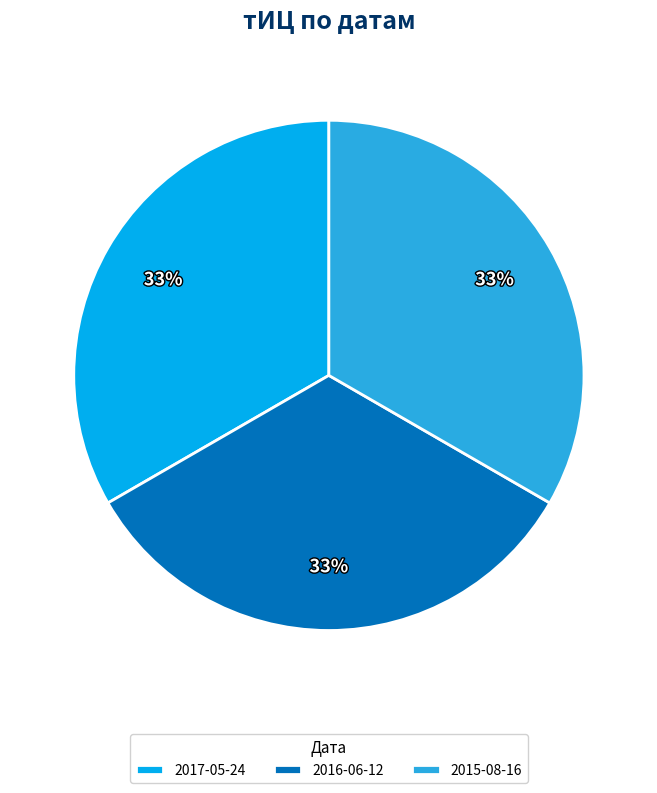

Does any single category account for the majority?

No